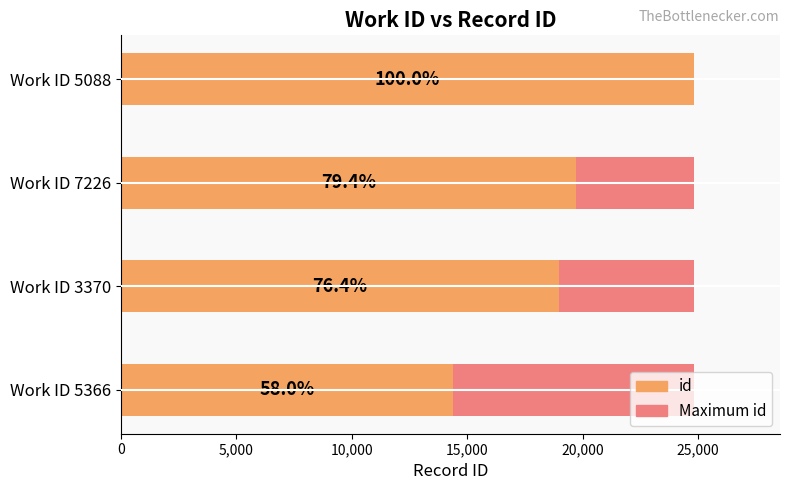

How many groups of bars are there?

4